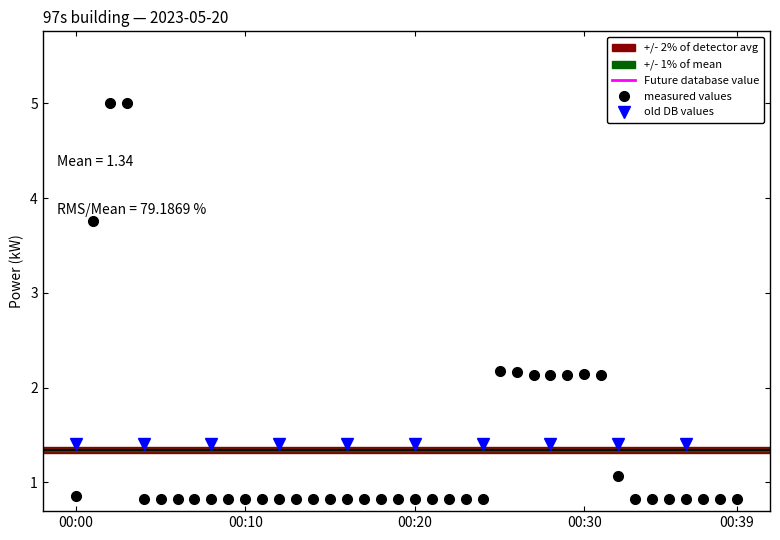

What is the approximate value at 2023-05-20T00:27:00?

2.1